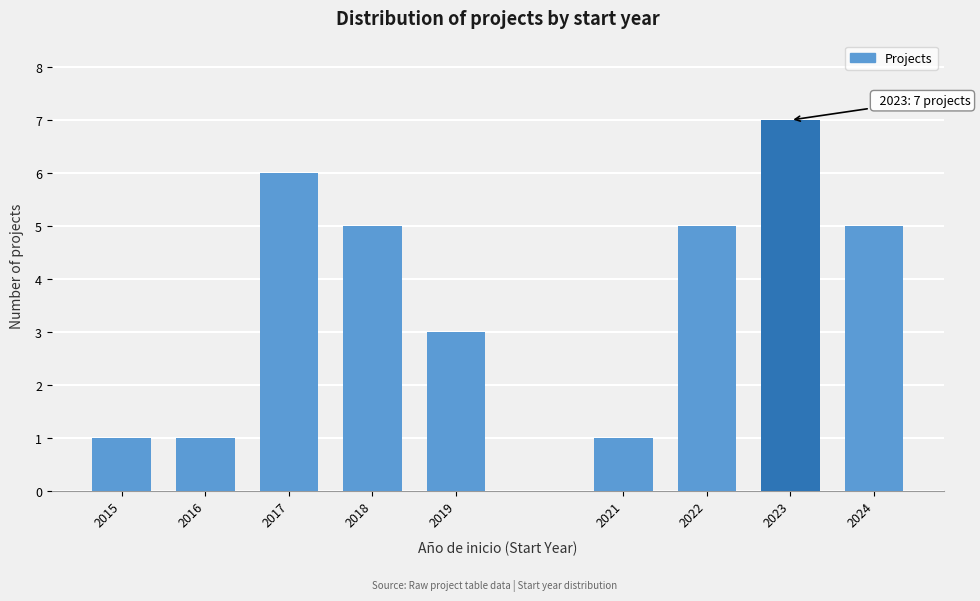

Reading left to right, what are all the values shown in this chart?

2015=1	2016=1	2017=6	2018=5	2019=3	2021=1	2022=5	2023=7	2024=5